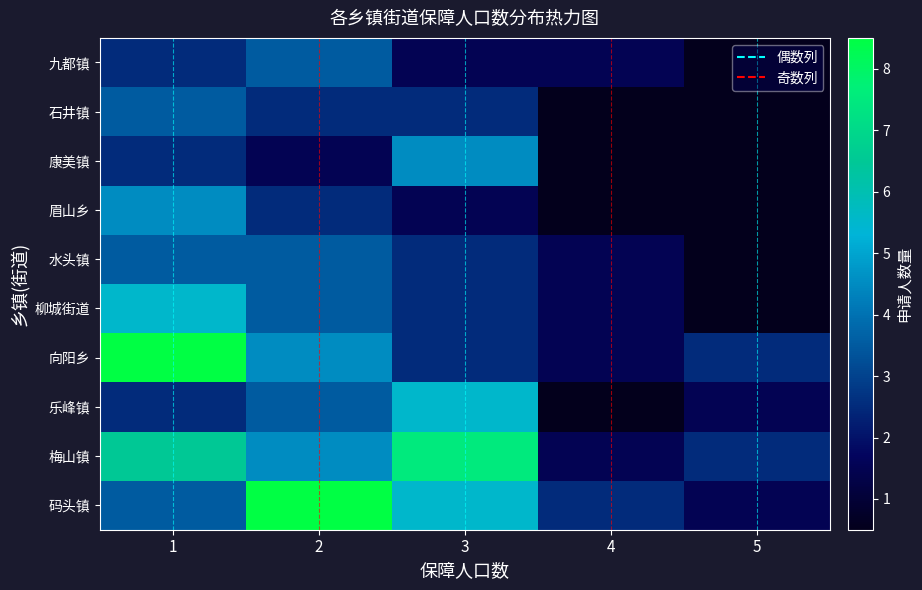

Reading right to left, extract all data points from this chart.

码头镇: 5=1.5	4=2.5	3=5.5	2=8.5	1=3.5
梅山镇: 5=2.5	4=1.5	3=7.5	2=4.5	1=6.5
乐峰镇: 5=1.5	4=0.5	3=5.5	2=3.5	1=2.5
向阳乡: 5=2.5	4=1.5	3=2.5	2=4.5	1=8.5
柳城街道: 5=0.5	4=1.5	3=2.5	2=3.5	1=5.5
水头镇: 5=0.5	4=1.5	3=2.5	2=3.5	1=3.5
眉山乡: 5=0.5	4=0.5	3=1.5	2=2.5	1=4.5
康美镇: 5=0.5	4=0.5	3=4.5	2=1.5	1=2.5
石井镇: 5=0.5	4=0.5	3=2.5	2=2.5	1=3.5
九都镇: 5=0.5	4=1.5	3=1.5	2=3.5	1=2.5